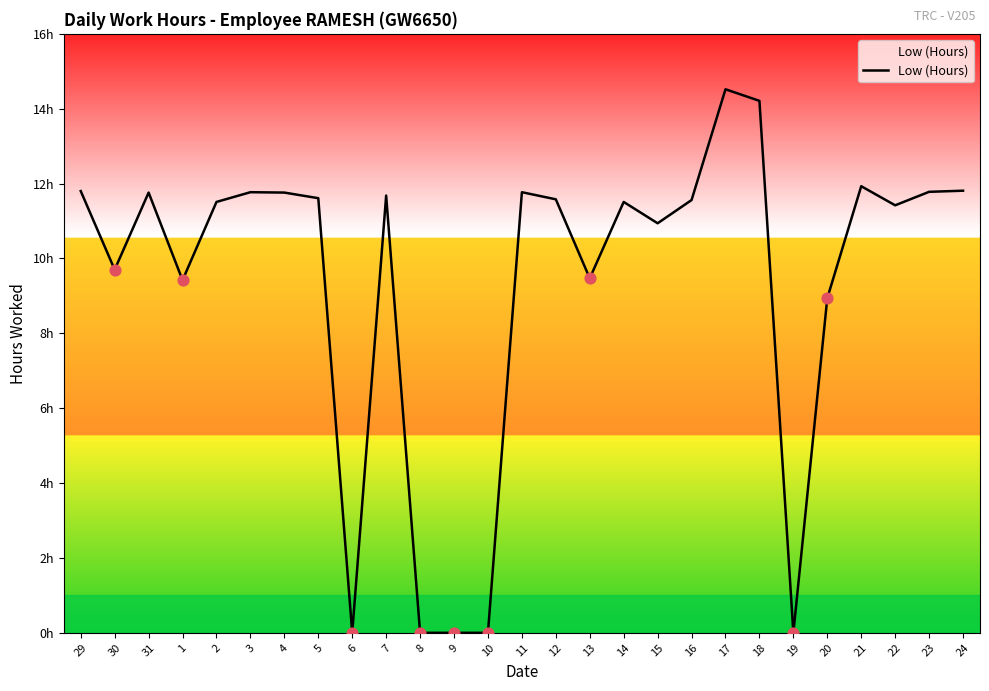

What is the change in value from 6 to 13?

+9.5